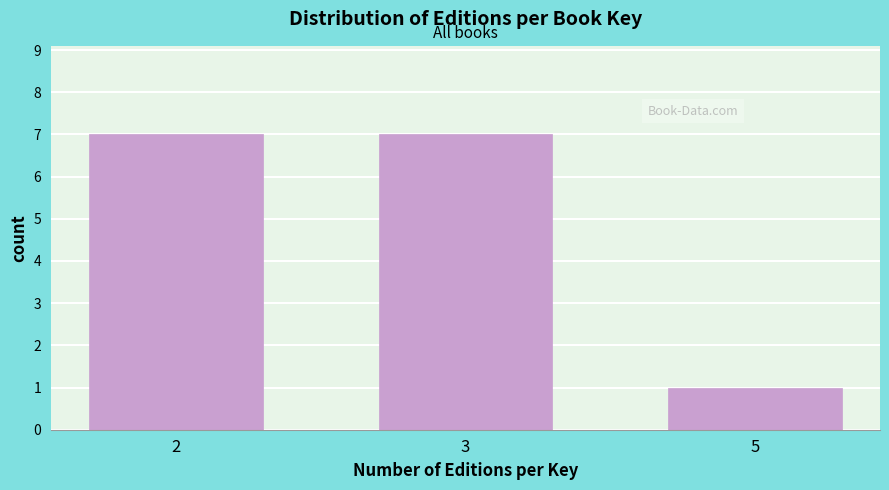

Reading right to left, extract all data points from this chart.

1	7	7